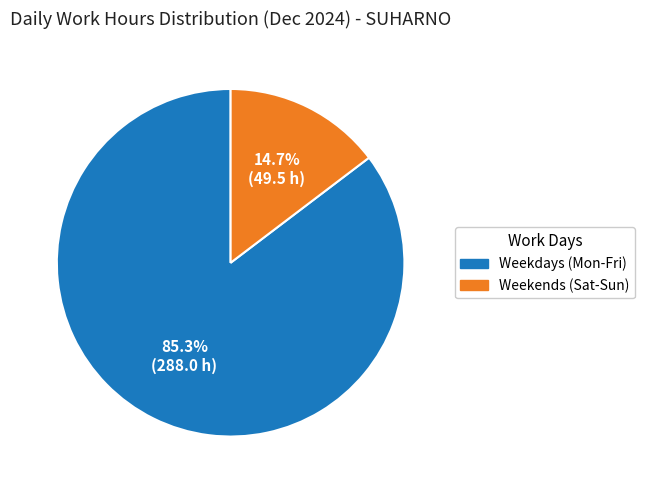

Is there any slice that represents more than half of the pie?

Yes